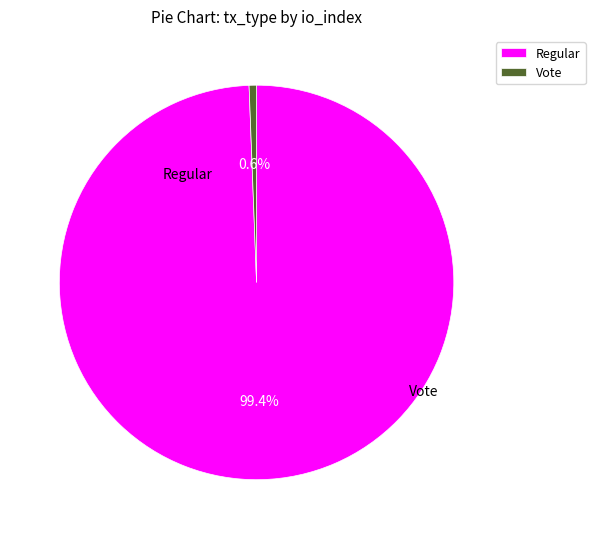

How many slices are in this pie chart?

2